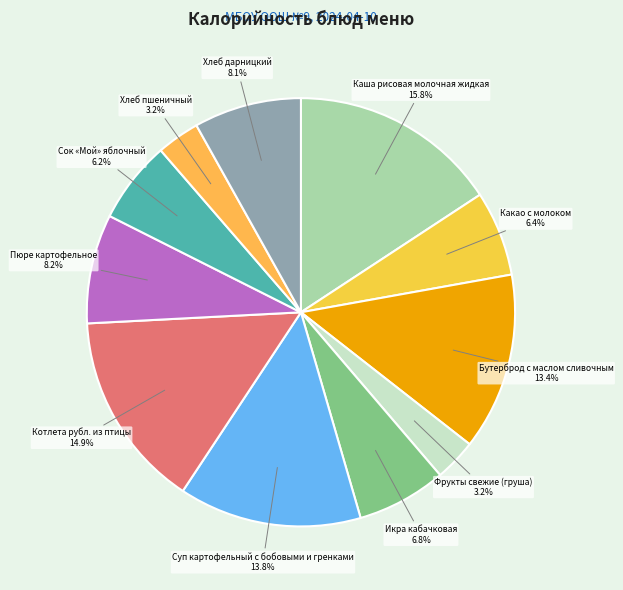

How many slices are in this pie chart?

11